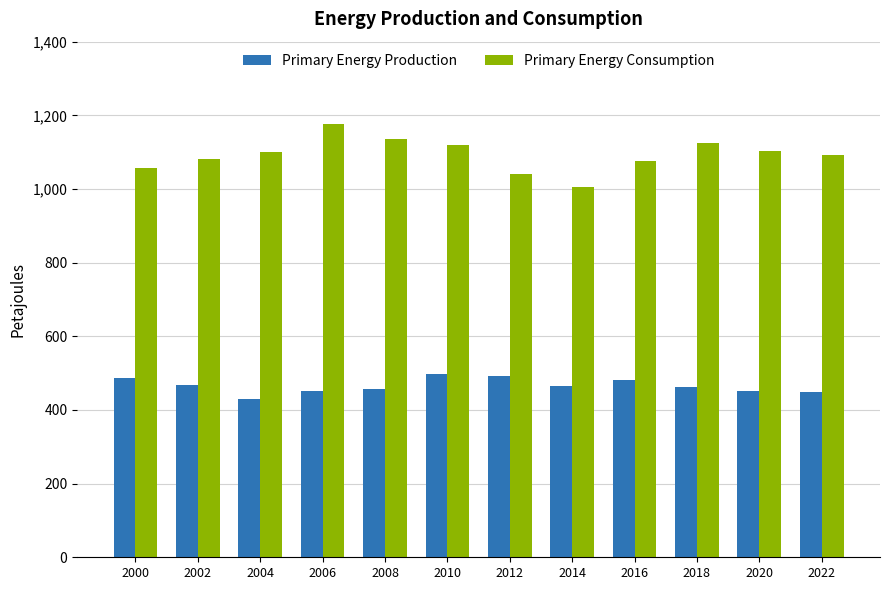

Rank the series by their maximum value, from highest to lowest.

Primary Energy Consumption, Primary Energy Production